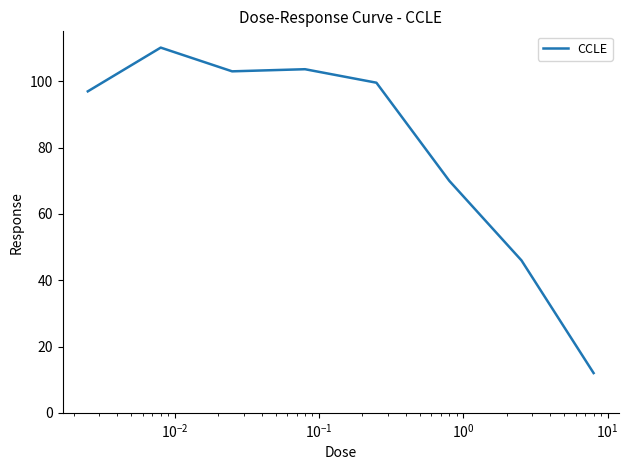

What is the smallest value displayed?

12.0